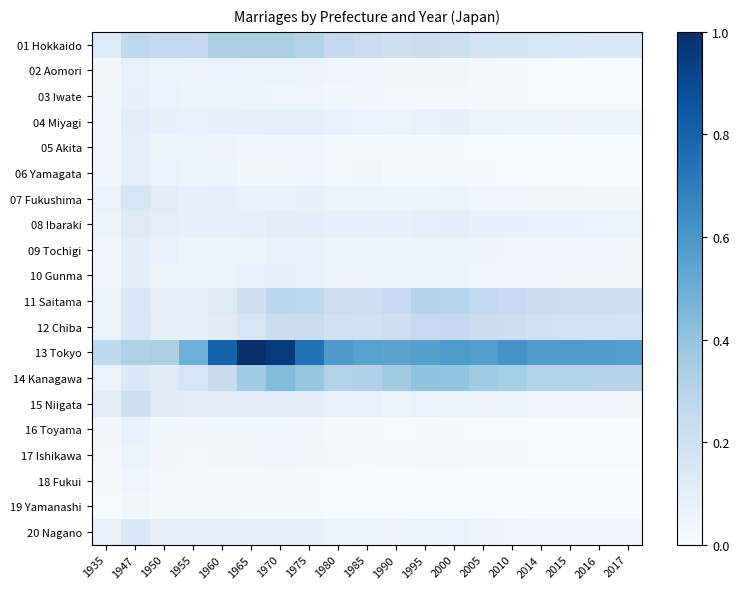

List the series in order of their peak value, lowest first.

19 Yamanashi, 18 Fukui, 17 Ishikawa, 16 Toyama, 02 Aomori, 03 Iwate, 05 Akita, 06 Yamagata, 09 Tochigi, 10 Gunma, 04 Miyagi, 08 Ibaraki, 20 Nagano, 07 Fukushima, 15 Niigata, 12 Chiba, 11 Saitama, 01 Hokkaido, 14 Kanagawa, 13 Tokyo